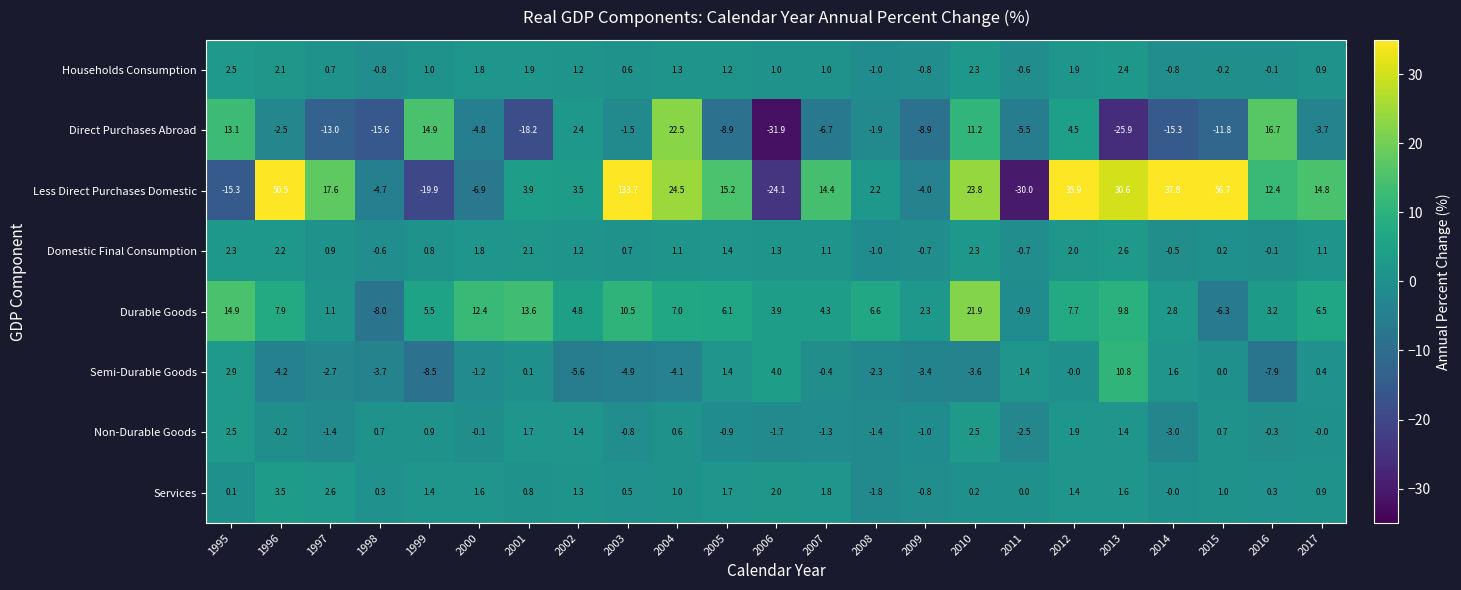

True or false: Domestic Final Consumption has a value of 1.1 at 2017.

True